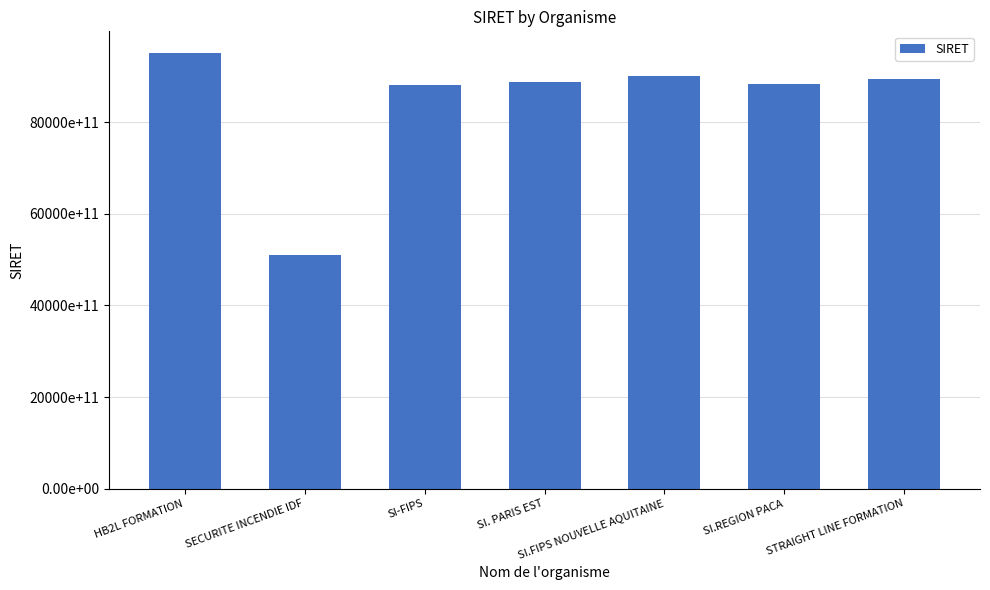

Where is the data nearest to the value 72989831450036?

SI-FIPS